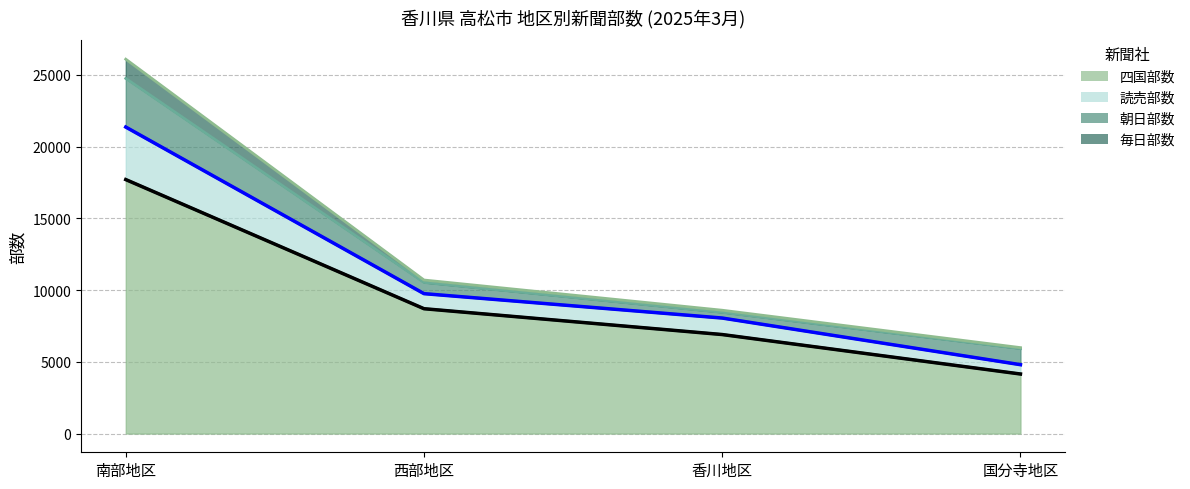

What is the difference between the 四国部数（上辺） values at 南部地区 and 香川地区?

10800